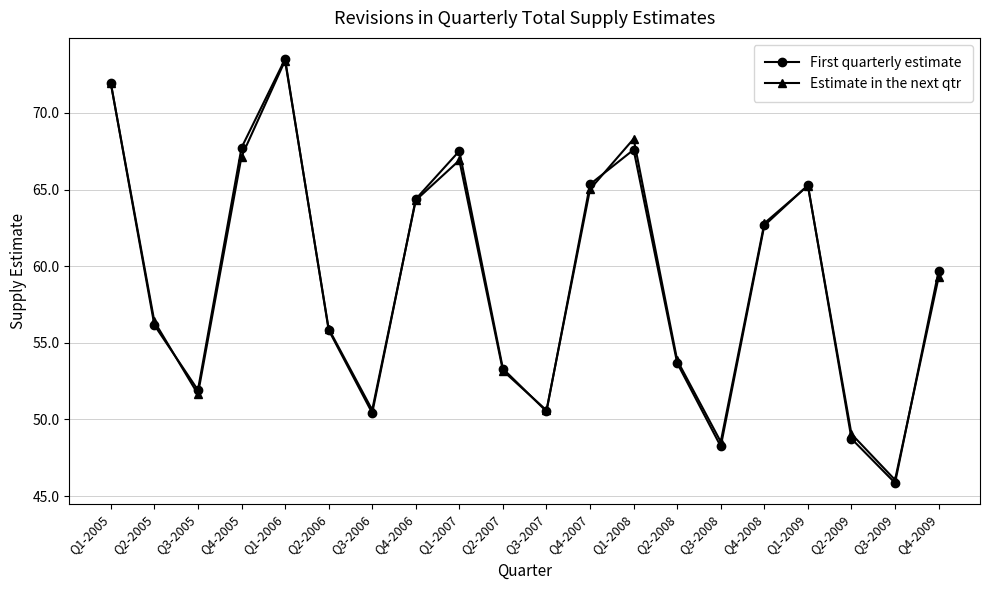

Where is the first local maximum for First quarterly estimate?

Q1-2006